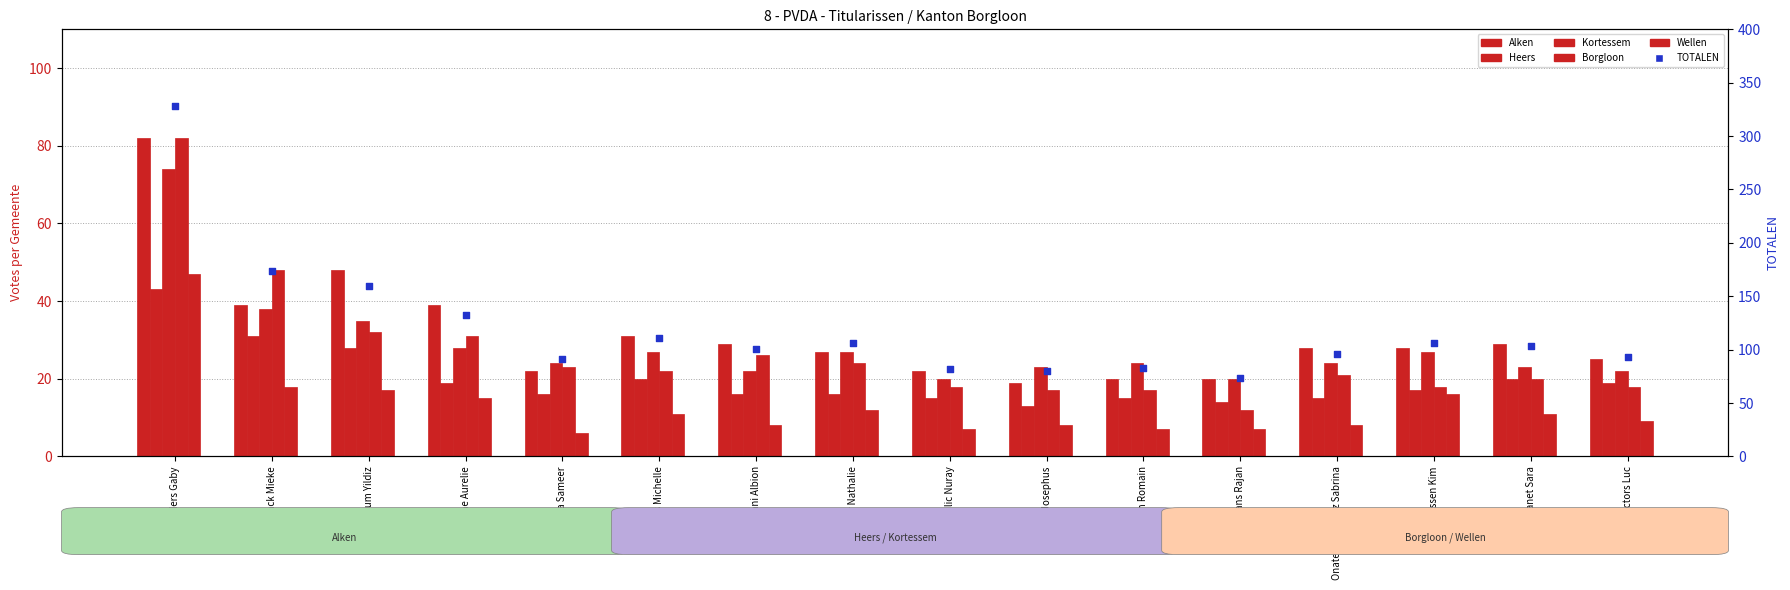

Which series contains the highest Y value?

TOTALEN